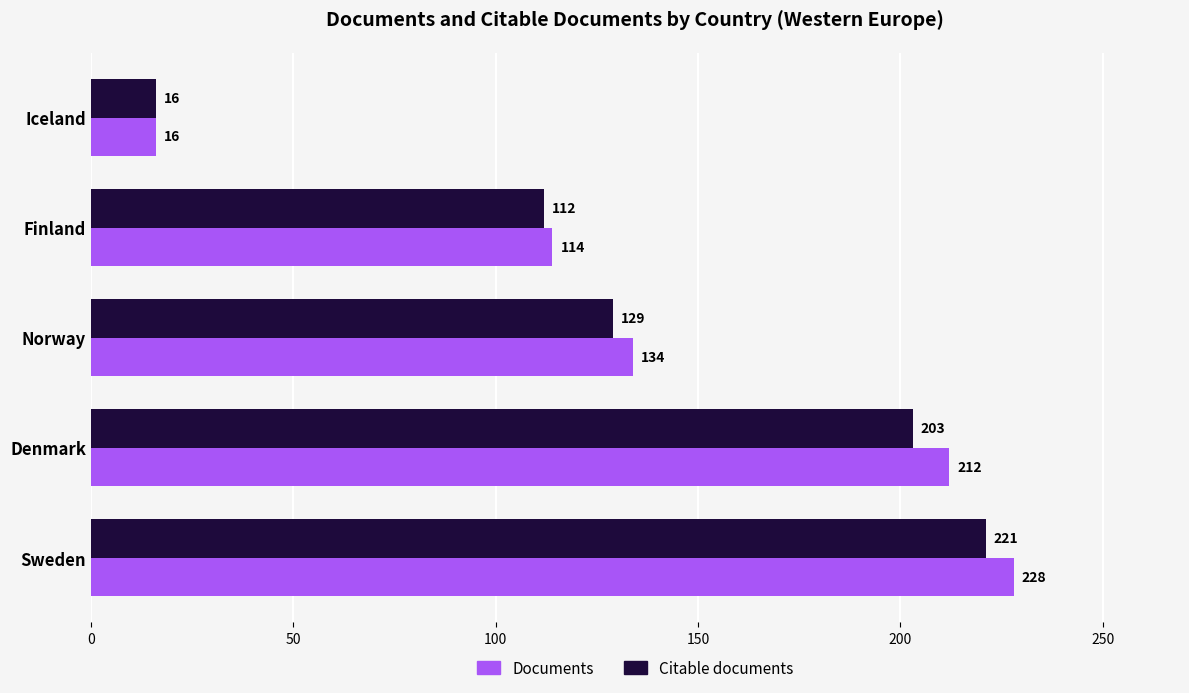

What is the difference between the Citable documents values at Iceland and Finland?

96